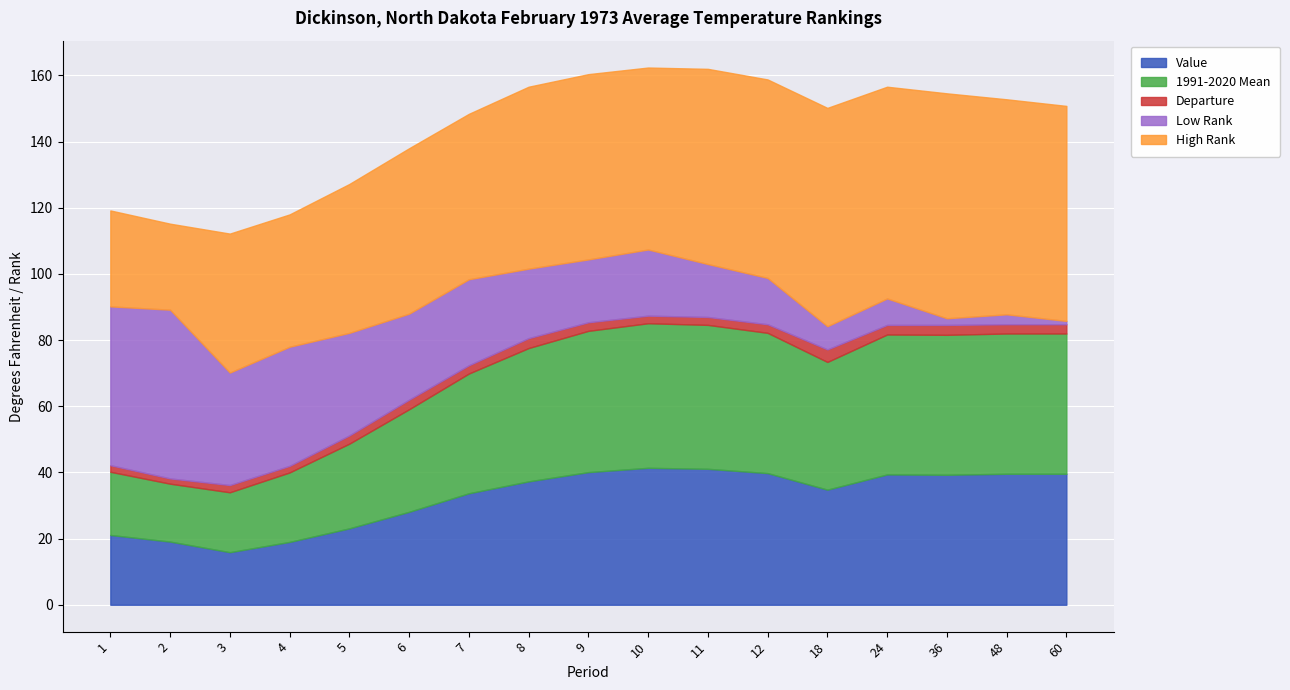

How many lines are shown in the chart?

5